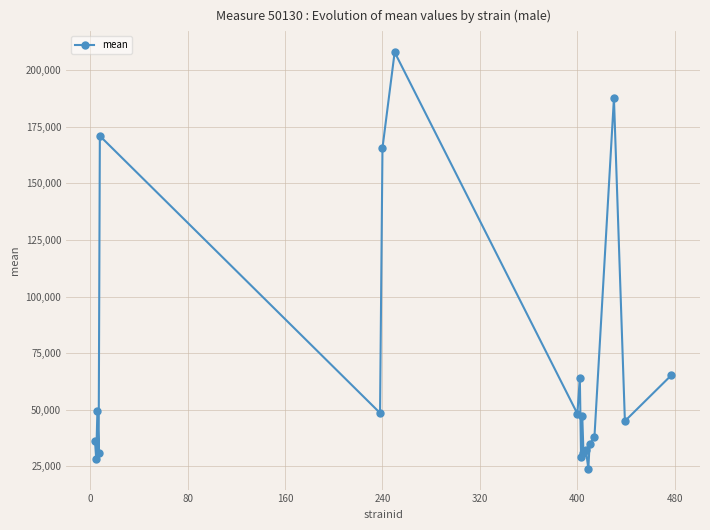

What is the greatest value displayed?

208032.4